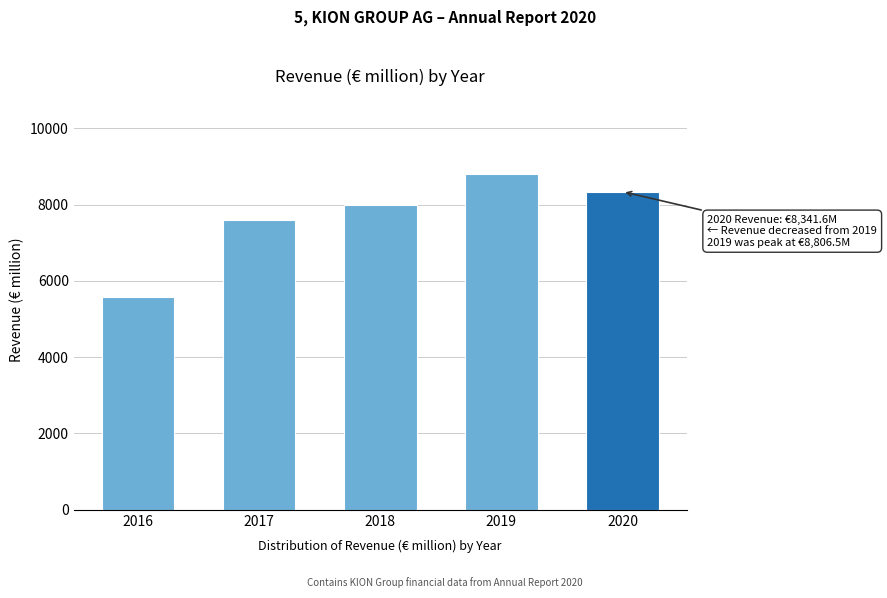

Reading left to right, list all the values displayed in this chart.

5587.2	7598.1	7995.7	8806.5	8341.6